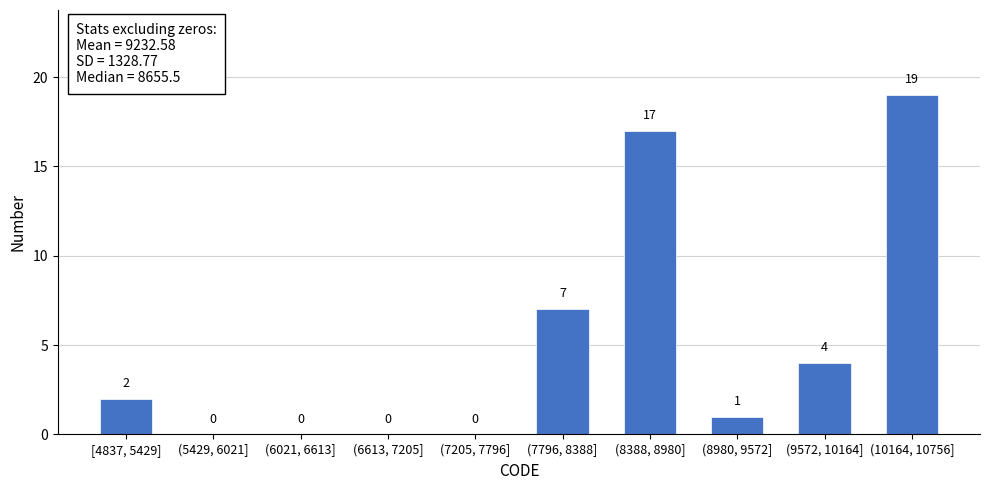

Reading right to left, extract all data points from this chart.

(10164, 10756]=19	(9572, 10164]=4	(8980, 9572]=1	(8388, 8980]=17	(7796, 8388]=7	(7205, 7796]=0	(6613, 7205]=0	(6021, 6613]=0	(5429, 6021]=0	[4837, 5429]=2